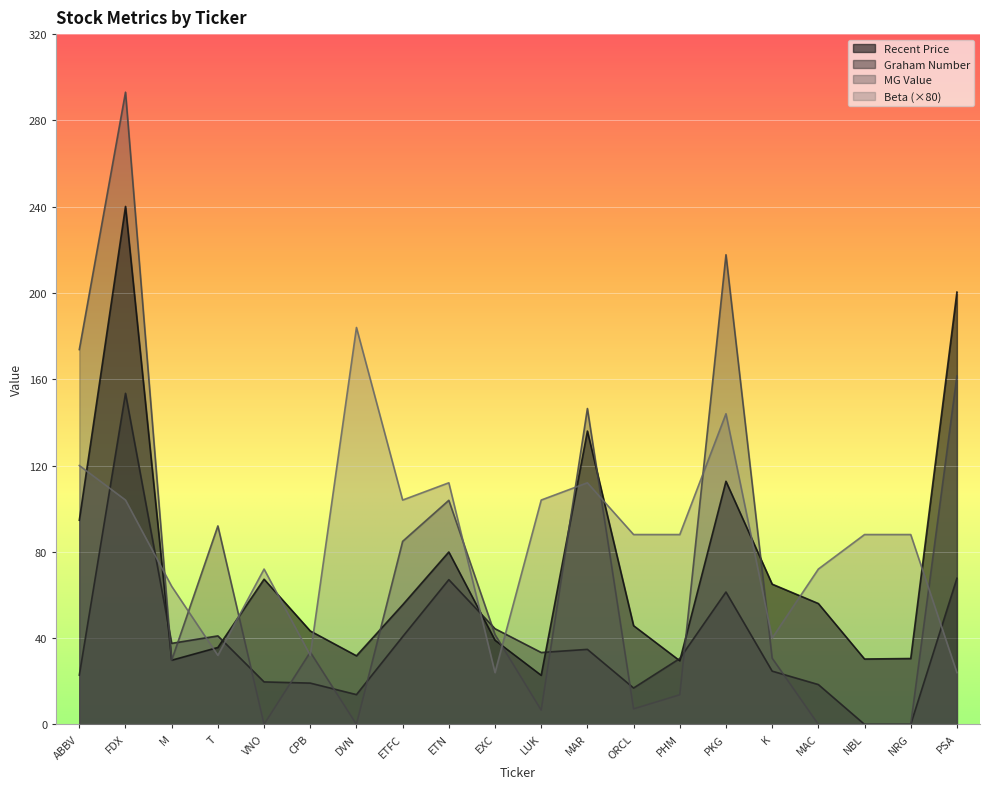

Rank the series by their maximum value, from highest to lowest.

MG Value, Recent Price, Beta (×80), Graham Number